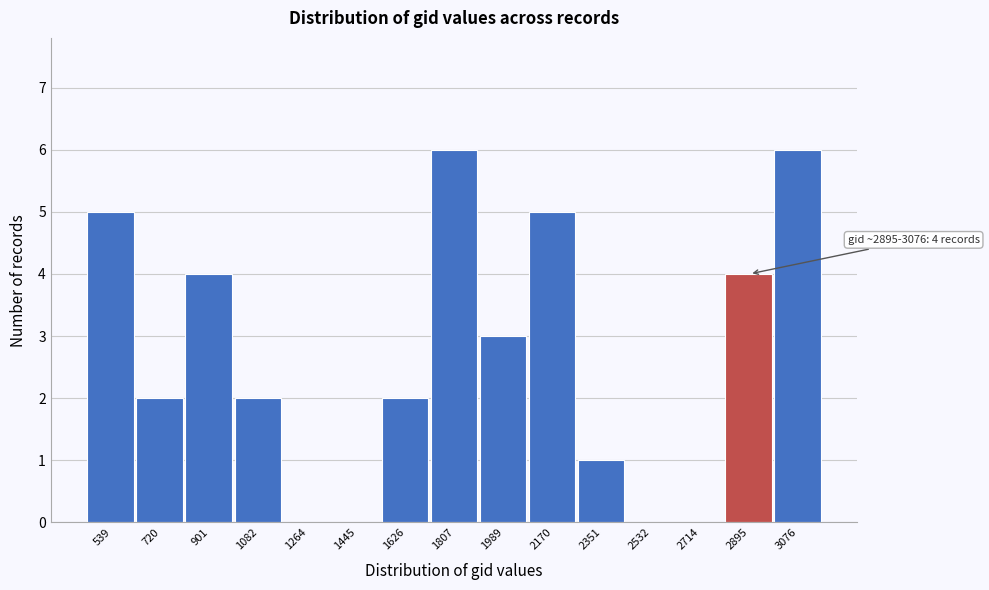

Reading right to left, transcribe all the data shown in this chart.

3076=6	2895=4	2714=0	2532=0	2351=1	2170=5	1989=3	1807=6	1626=2	1445=0	1264=0	1082=2	901=4	720=2	539=5